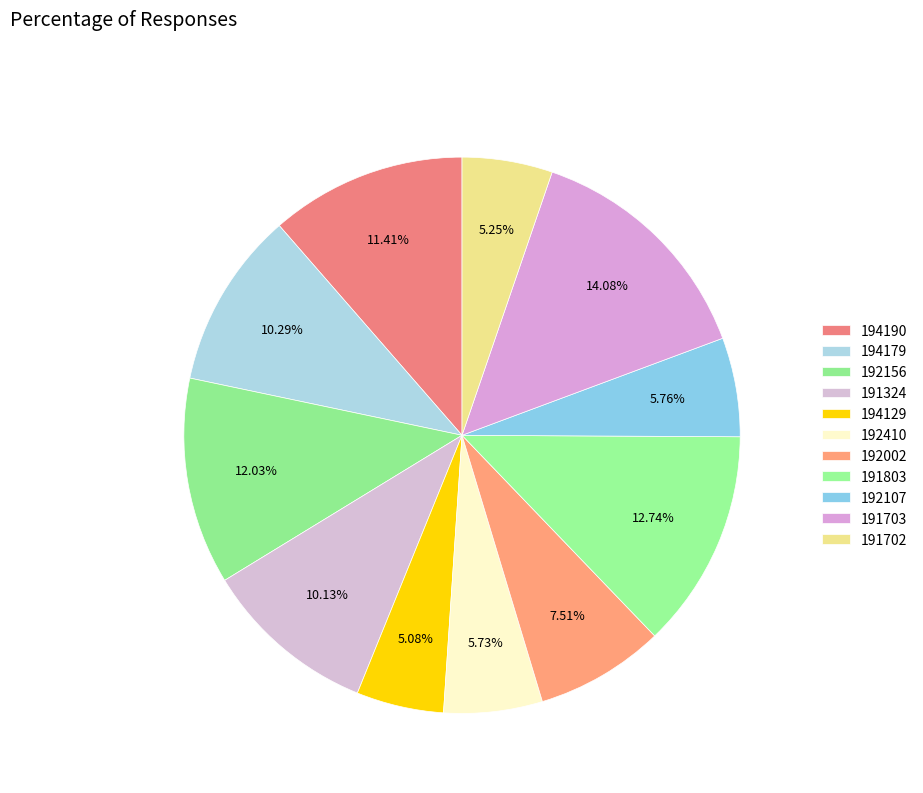

What percentage is the 194179 slice, to the nearest percent?

10%